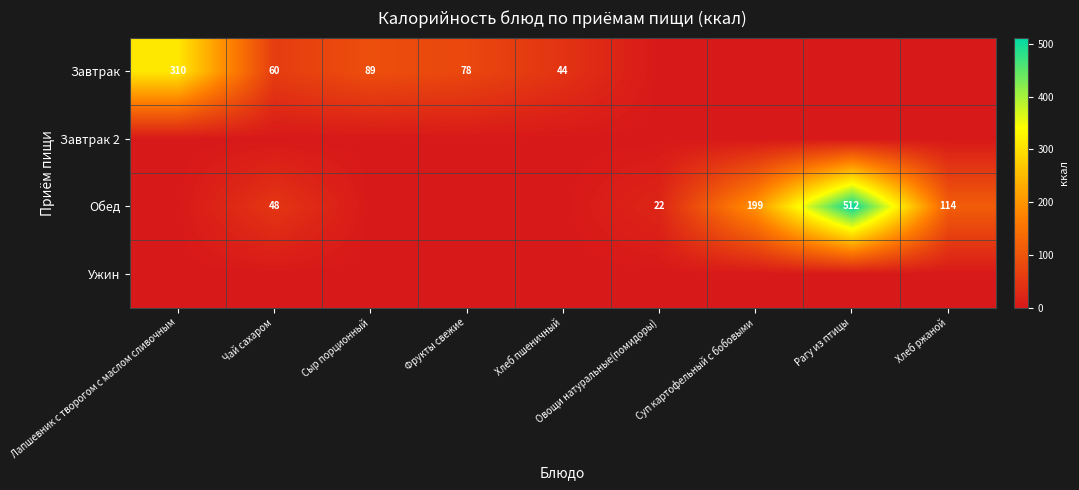

The value of Завтрак at Сыр порционный is 128. True or false?

False